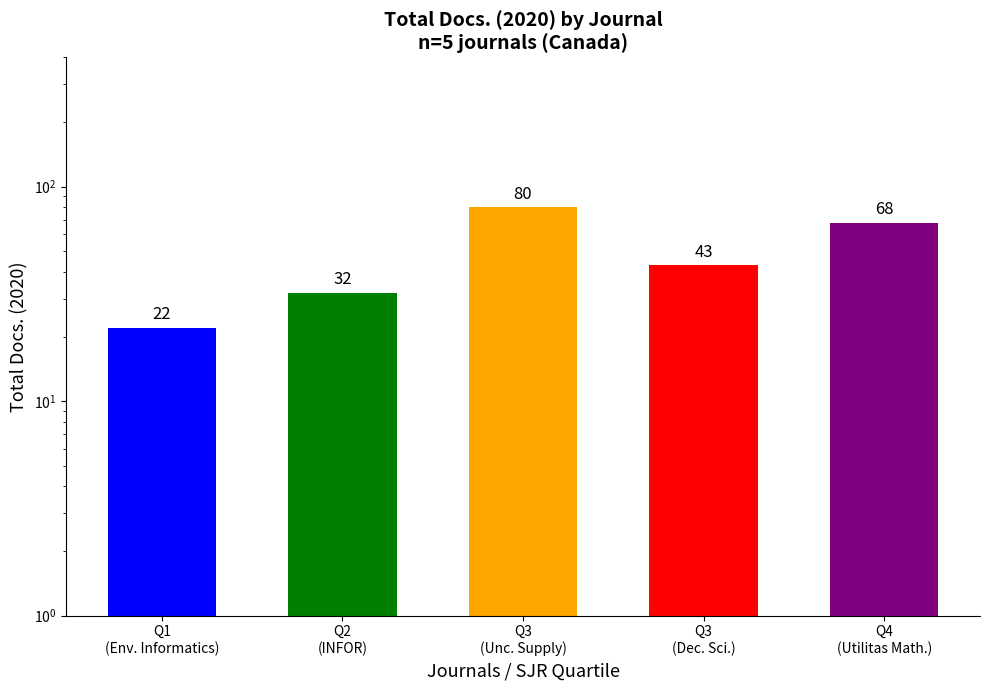

What is the ratio of the value at Q1
(Env. Informatics) to the value at Q3
(Unc. Supply)?

0.3